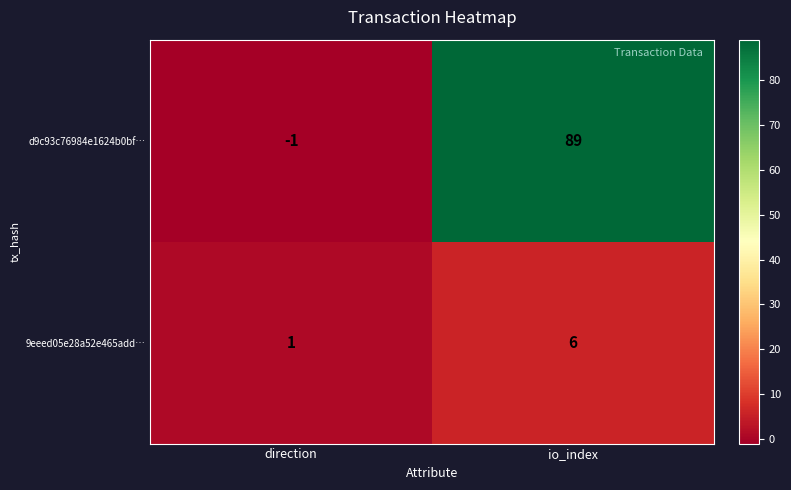

Which series has the largest total across all categories?

d9c93c76984e1624b0bf…